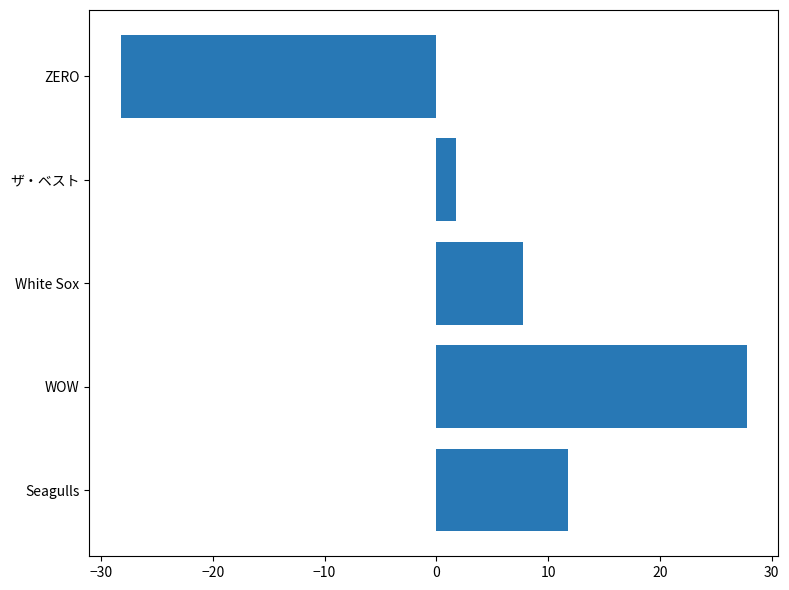

Where is the data nearest to the value 0?

ザ・ベスト